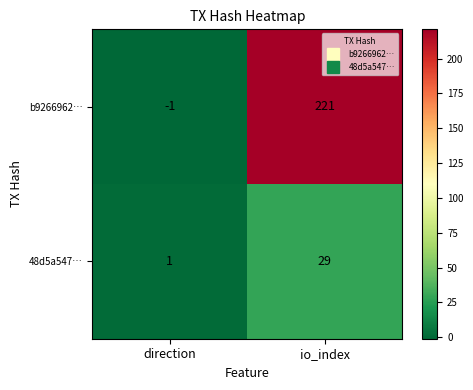

What is the average value of the b9266962… series?

110